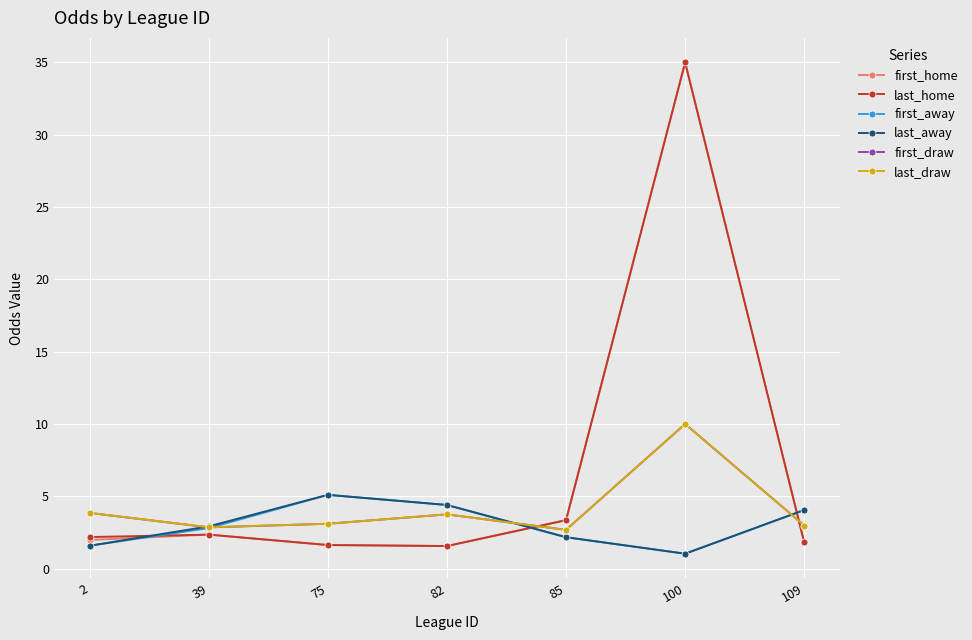

What are all the series names shown in the legend?

first_home, last_home, first_away, last_away, first_draw, last_draw